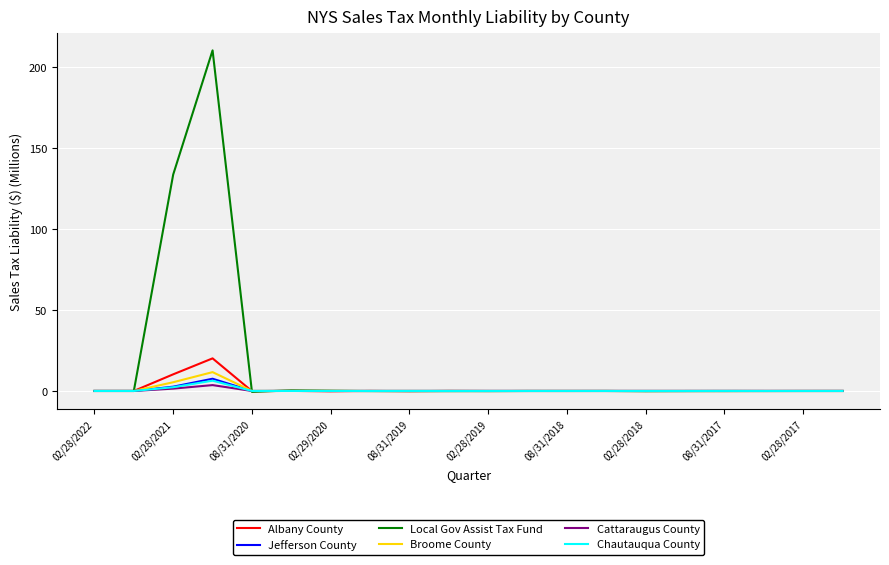

True or false: Local Gov Assist Tax Fund has more than 1 interior local peaks.

True